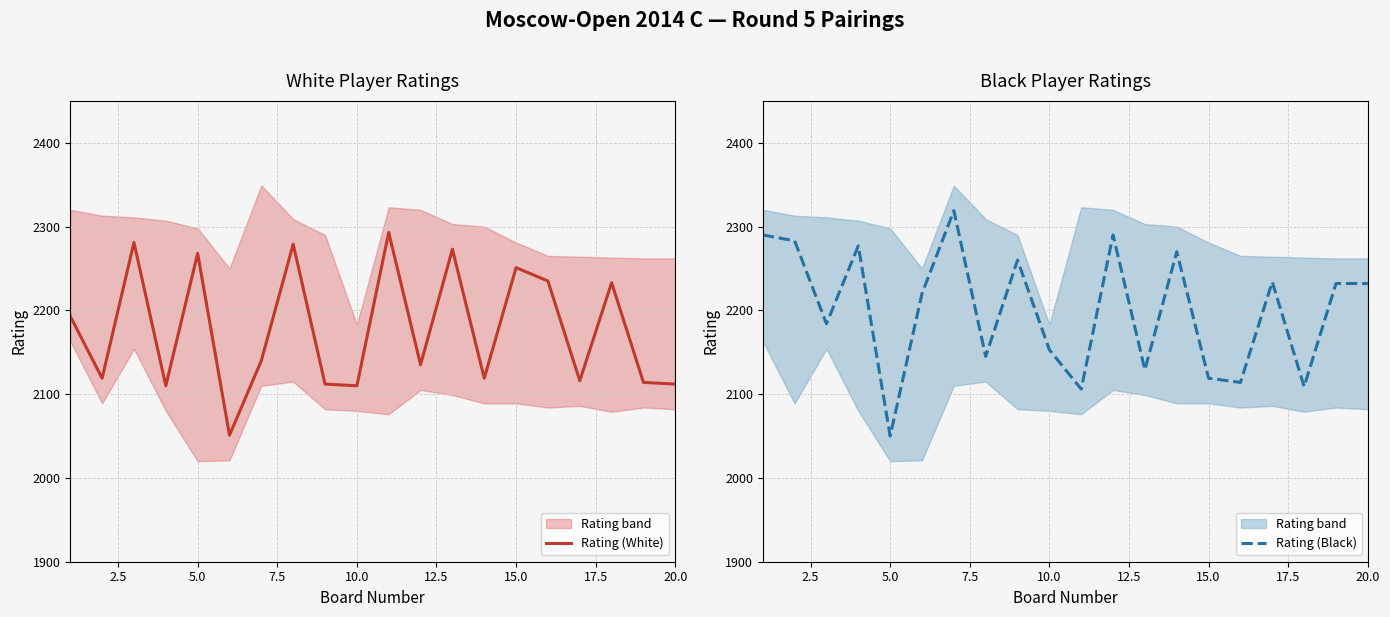

True or false: Rating (White) and Rating (Black) intersect in this chart.

True